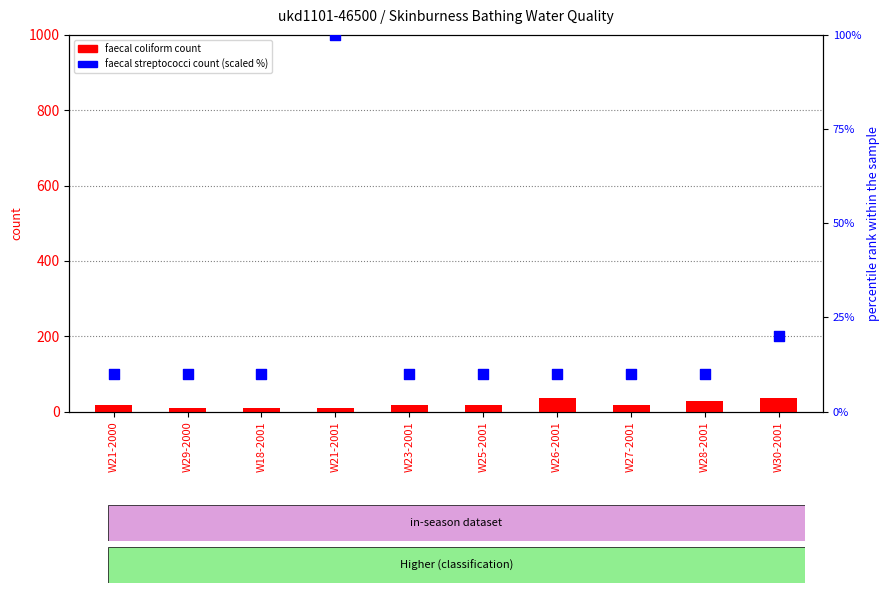

Which series has the largest Y range (max minus min)?

faecal streptococci count